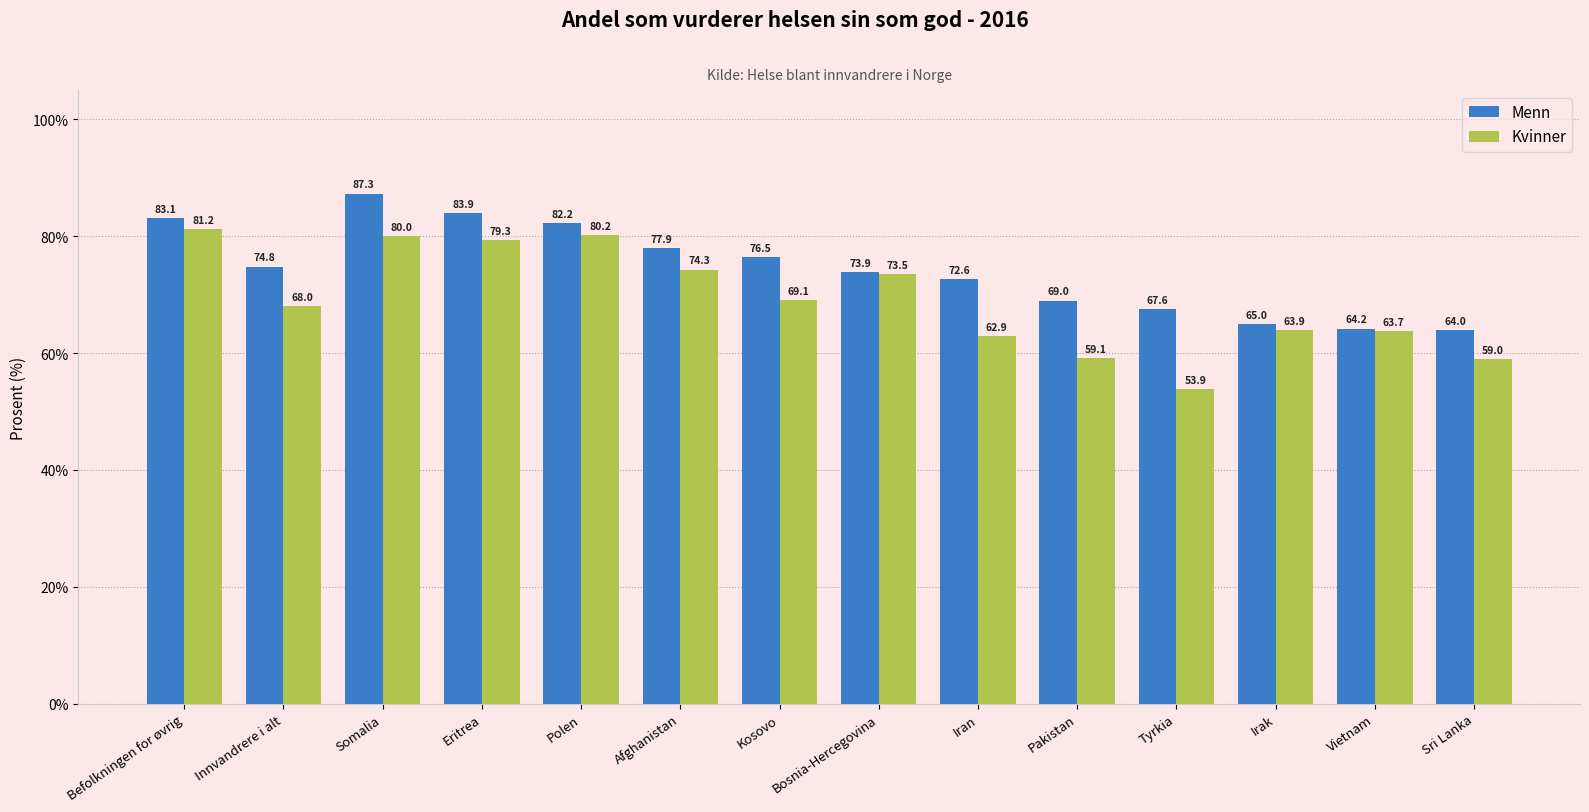

What position from the left is Iran?

9